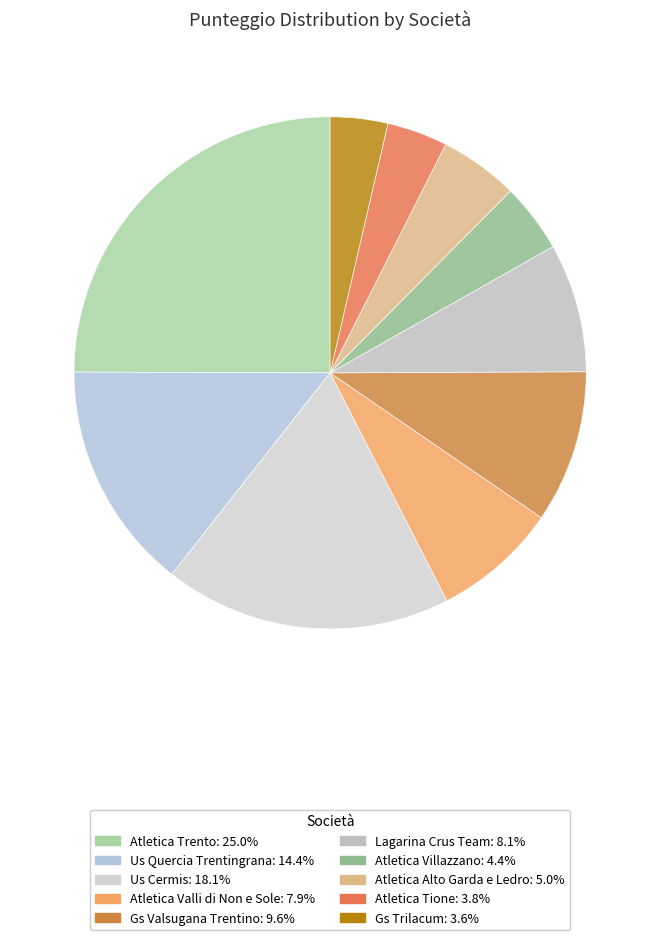

To the nearest percent, what is the average slice percentage?

10%